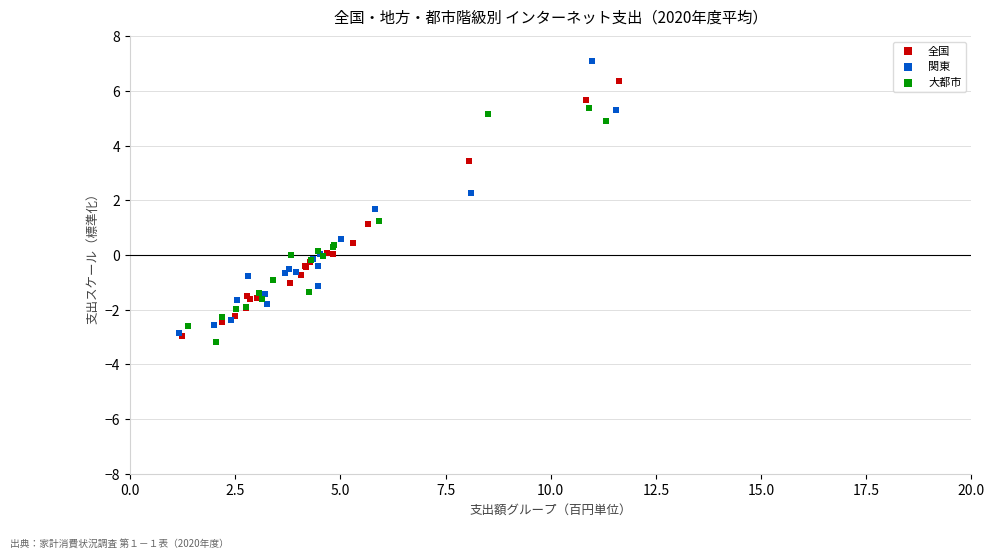

Which series reaches the minimum Y coordinate?

大都市